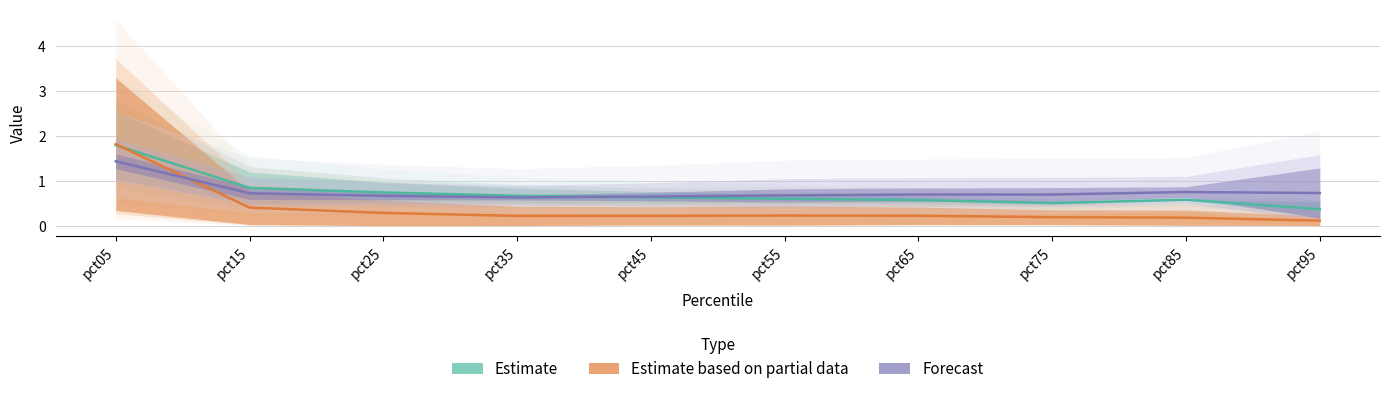

At which category does the chart reach its peak across all series?

pct05